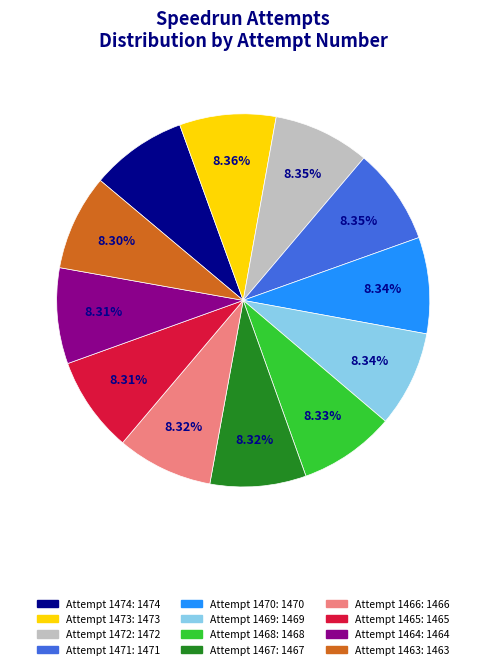

To the nearest percent, what percentage of the pie is Attempt 1463?

8%